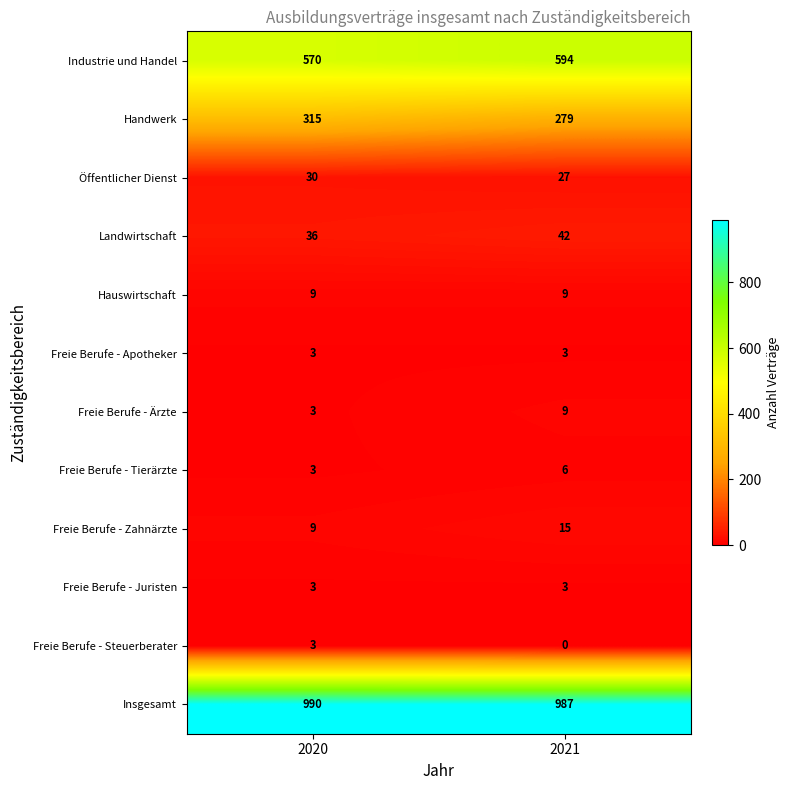

Which series changed the most between 2020 and 2021?

Handwerk